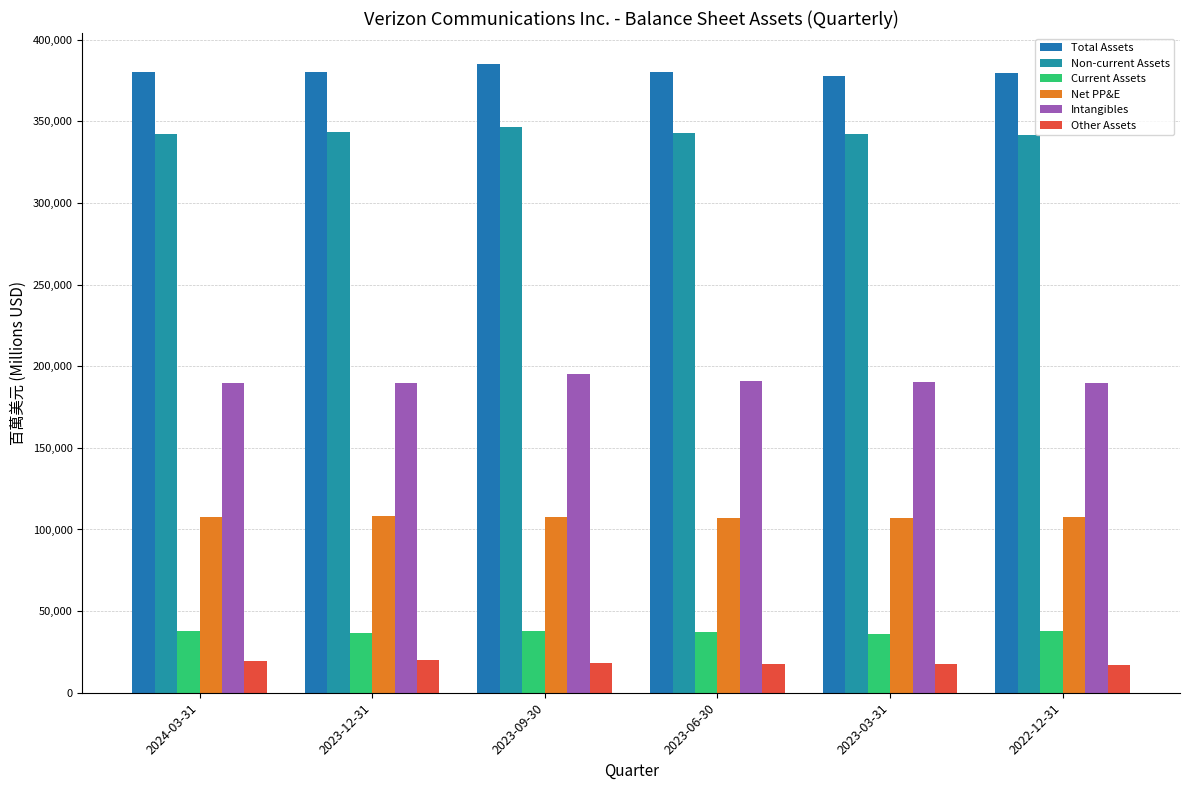

Between 2024-03-31 and 2023-12-31, which series saw the biggest shift?

Non-current Assets